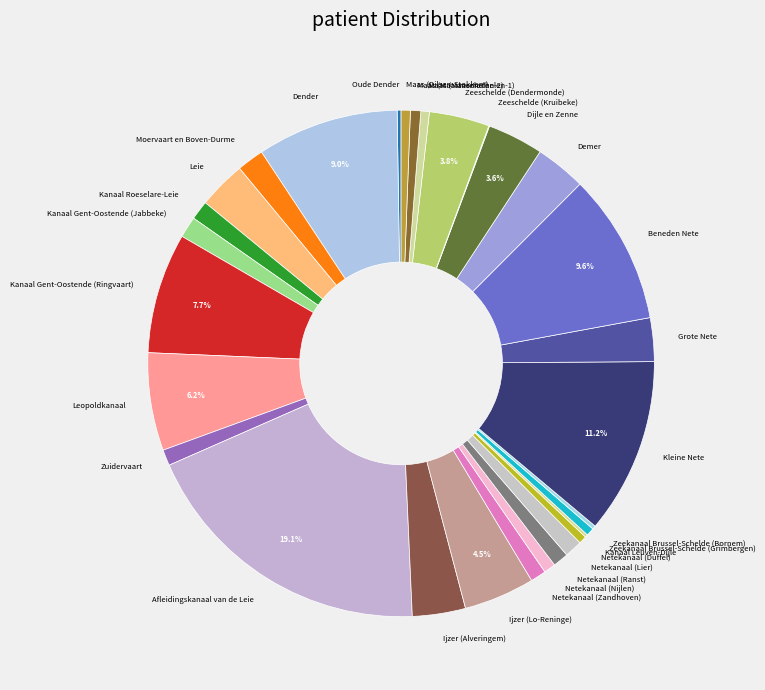

Which category has the biggest portion of the pie?

Afleidingskanaal van de Leie